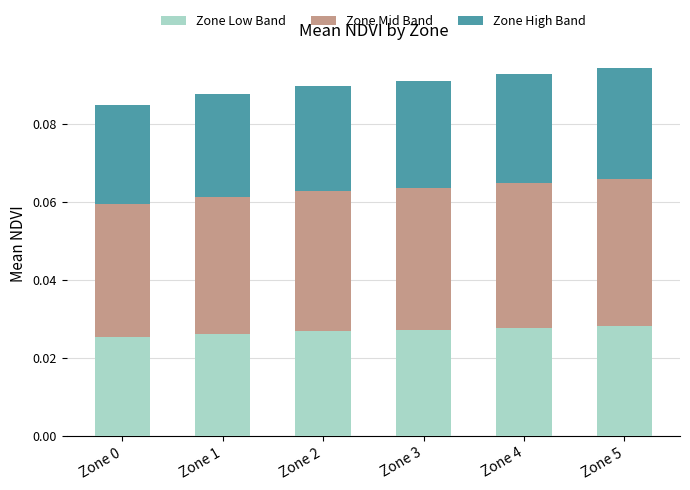

Is it true that Zone High Band equals 0.0 at Zone 4?

False